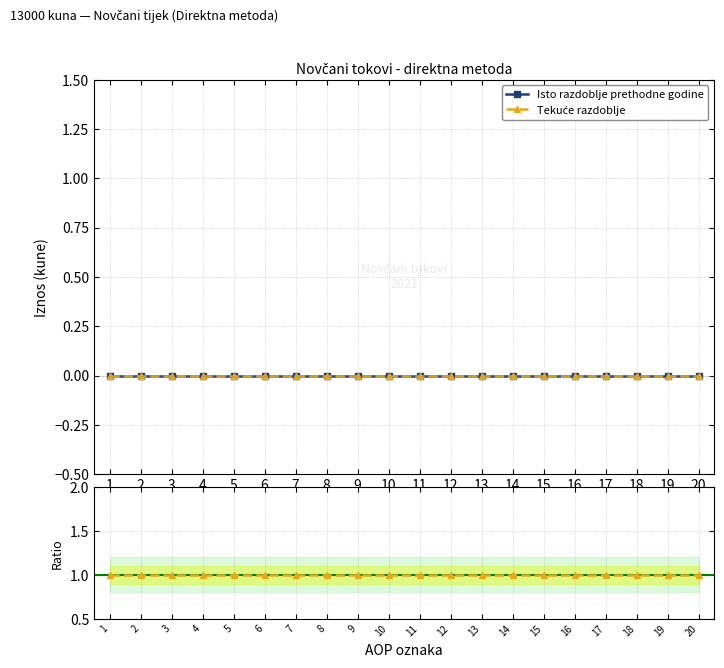

Reading left to right, transcribe all the data shown in this chart.

Isto razdoblje prethodne godine: 1=0	2=0	3=0	4=0	5=0	6=0	7=0	8=0	9=0	10=0	11=0	12=0	13=0	14=0	15=0	16=0	17=0	18=0	19=0	20=0
Tekuće razdoblje: 1=0	2=0	3=0	4=0	5=0	6=0	7=0	8=0	9=0	10=0	11=0	12=0	13=0	14=0	15=0	16=0	17=0	18=0	19=0	20=0
Tekuće razdoblje / Isto razdoblje prethodne godine: 1=1	2=1	3=1	4=1	5=1	6=1	7=1	8=1	9=1	10=1	11=1	12=1	13=1	14=1	15=1	16=1	17=1	18=1	19=1	20=1